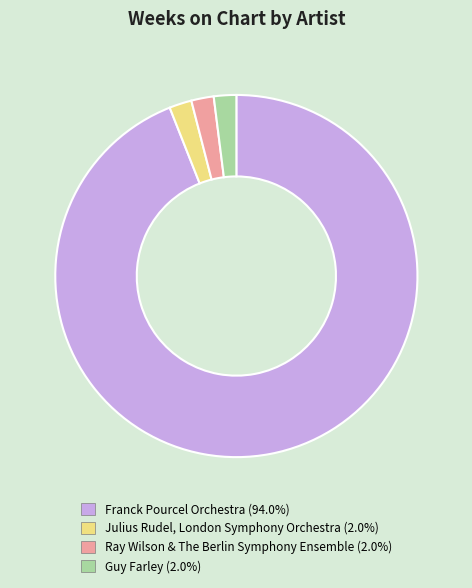

Is the sum of Guy Farley and Julius Rudel, London Symphony Orchestra greater than half?

No